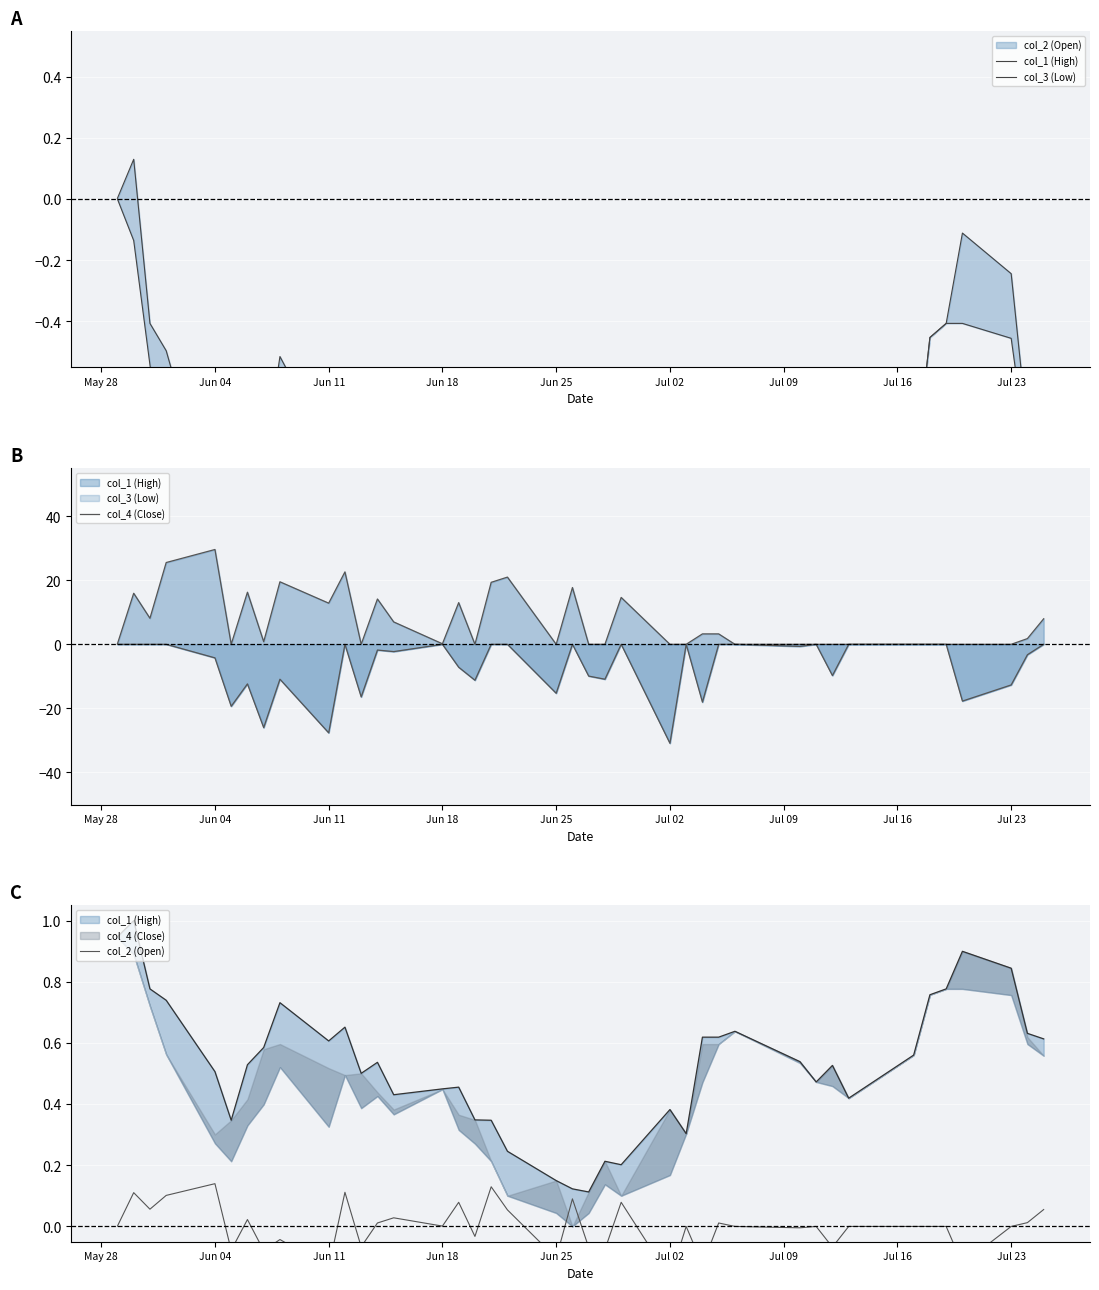

What is the difference between the second highest and minimum values in the col_1 (High) series?

2.0